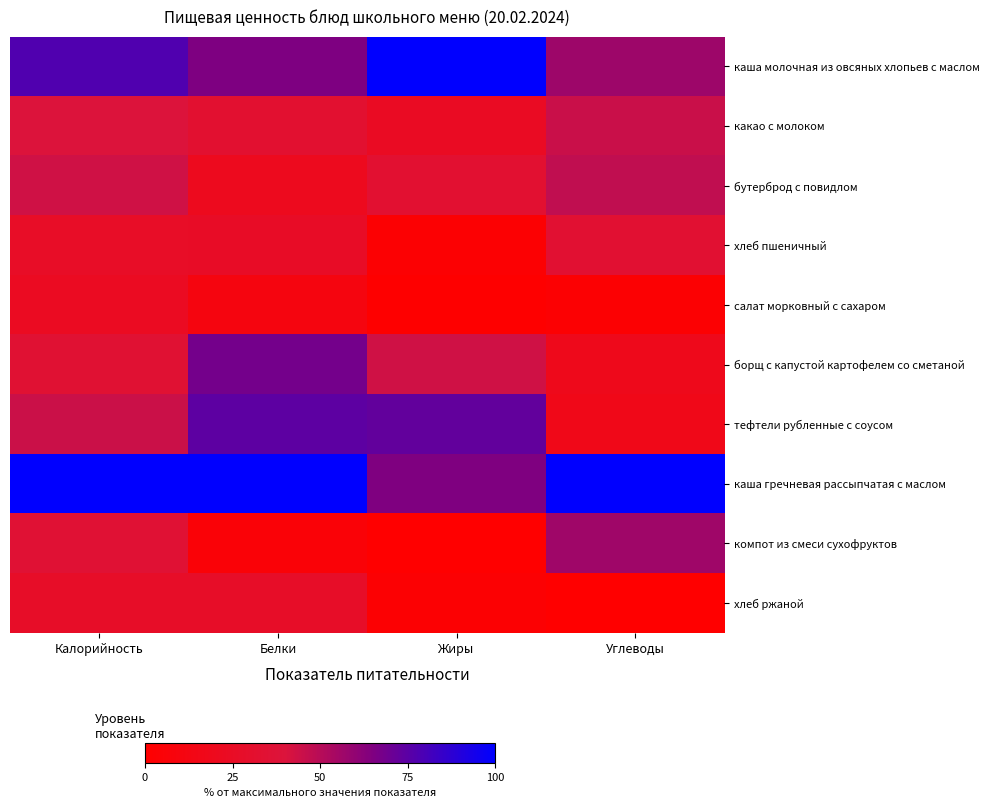

At Углеводы, list the series in order from largest to smallest.

каша гречневая рассыпчатая с маслом, каша молочная из овсяных хлопьев с маслом, компот из смеси сухофруктов, бутерброд с повидлом, какао с молоком, хлеб пшеничный, борщ с капустой картофелем со сметаной, тефтели рубленные с соусом, салат морковный с сахаром, хлеб ржаной